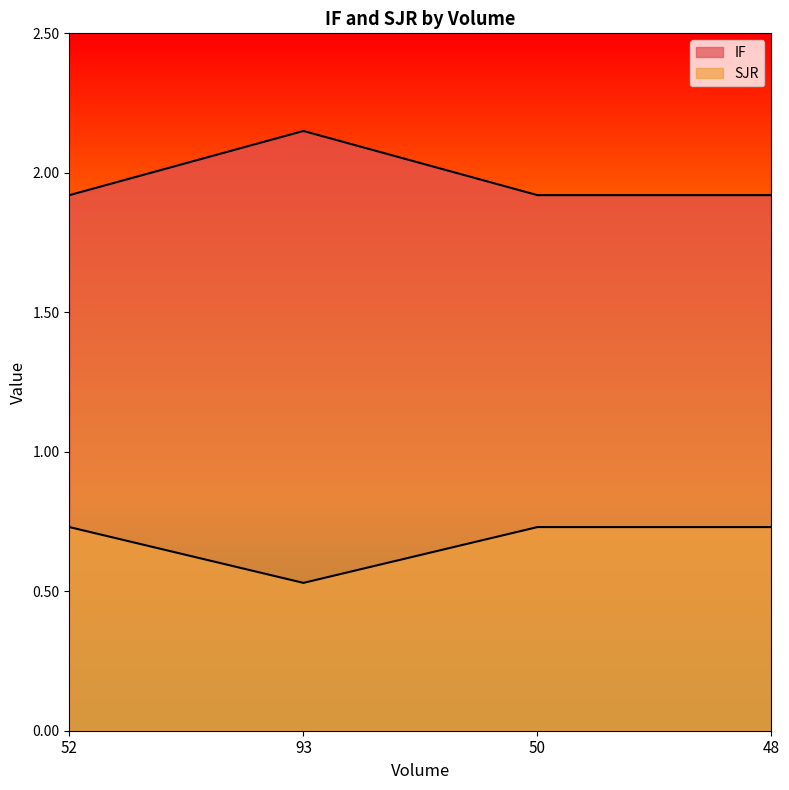

Count the SJR values in the range 0 to 1.

4